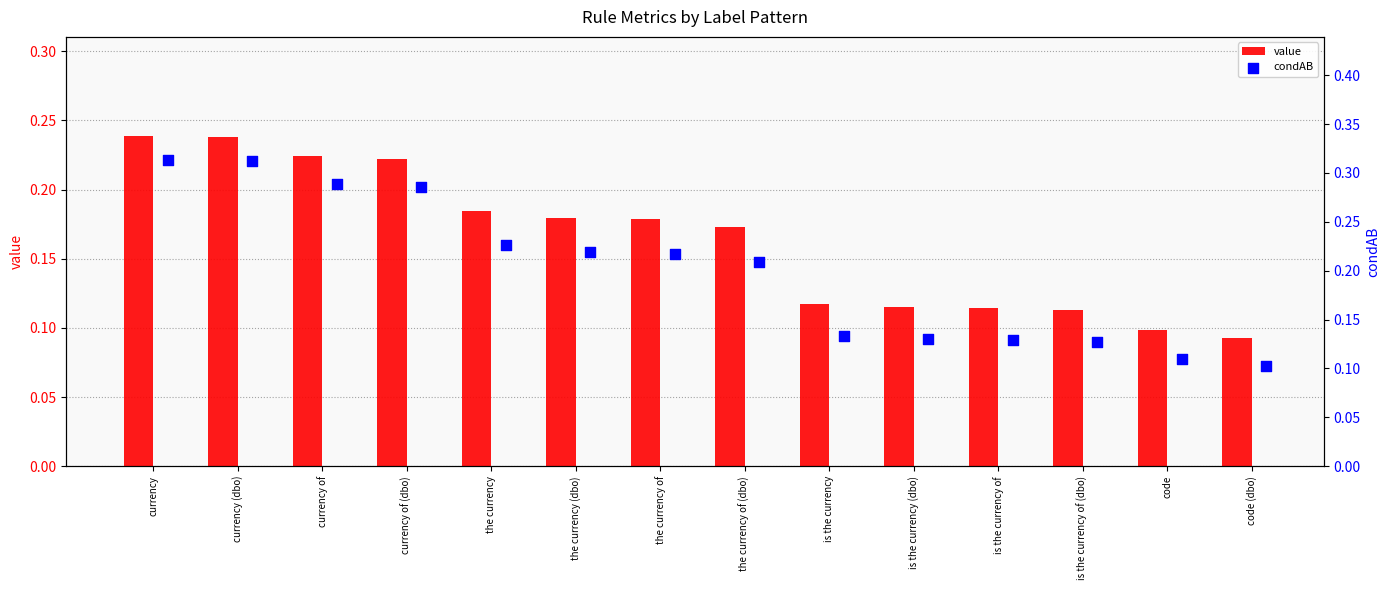

At how many categories does at least one series exceed 0?

14